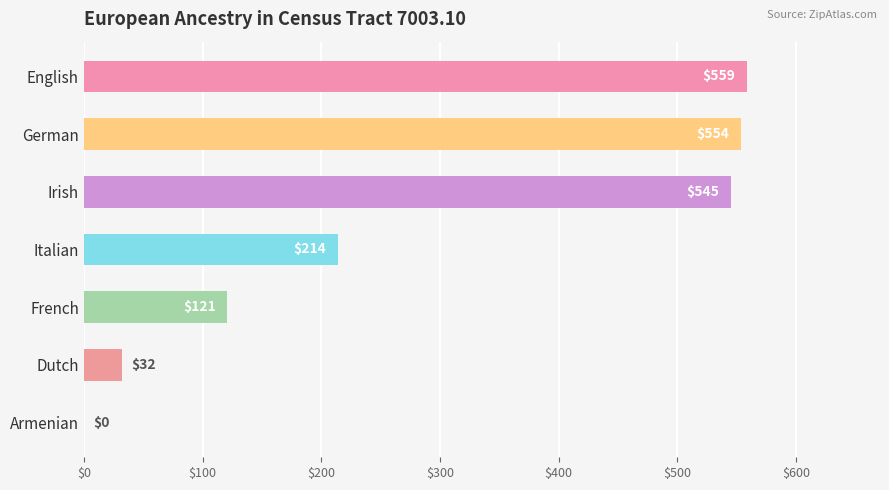

Which category has the highest value across all series?

English